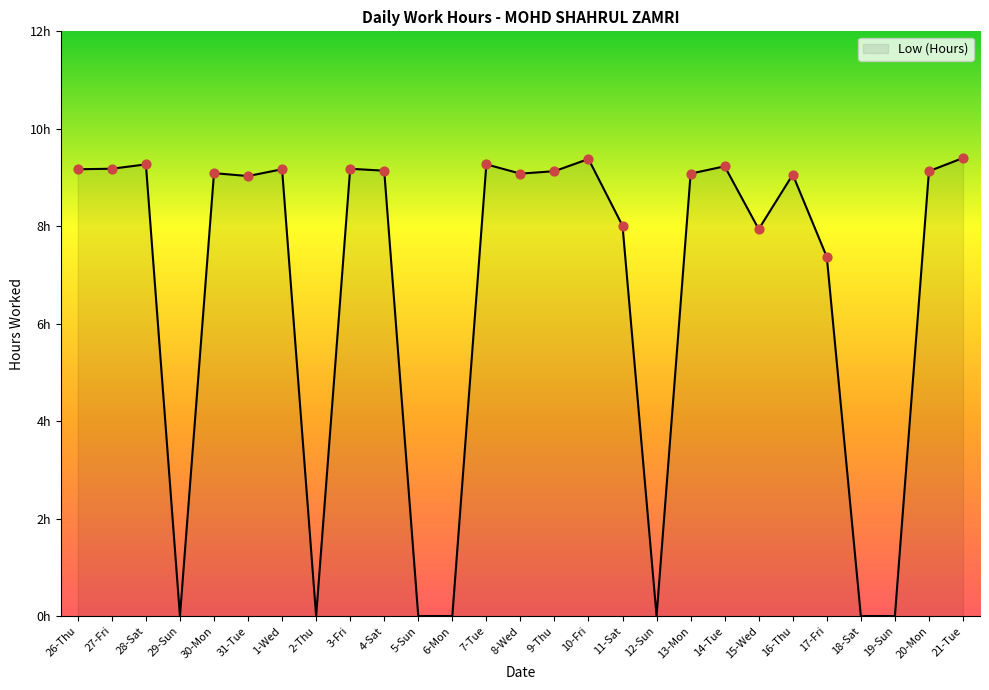

What is the change in value from 26-Thu to 16-Thu?

-0.1